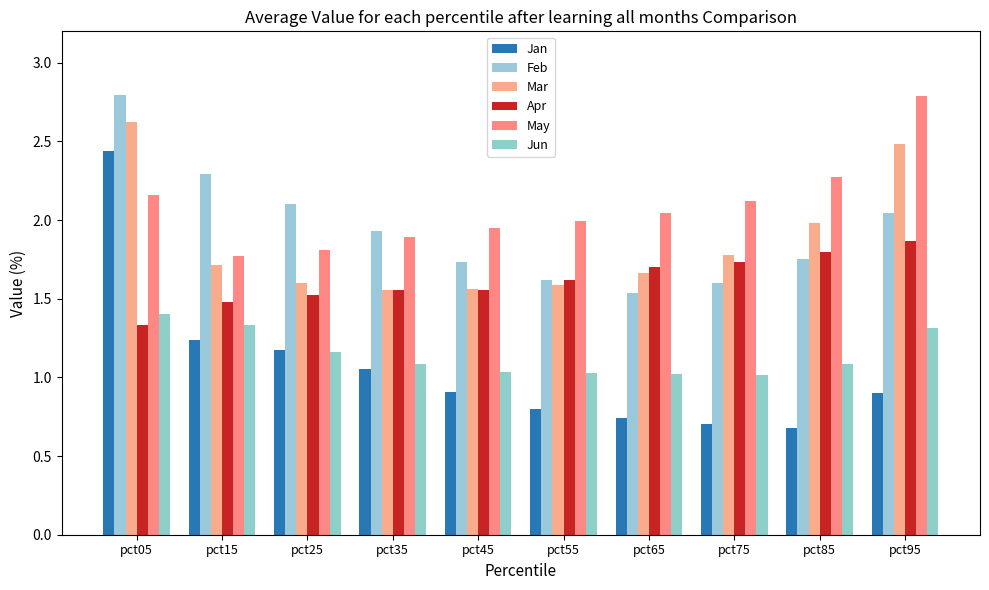

What is the value of the Apr bar at the 8th from the left?

1.7